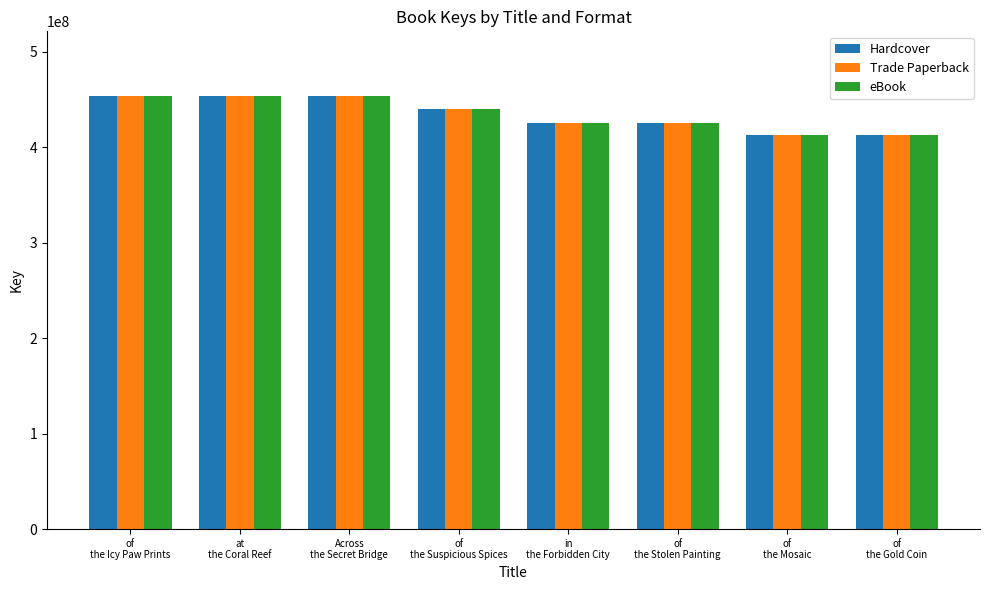

What is the lowest value of the Trade Paperback series?

412248833